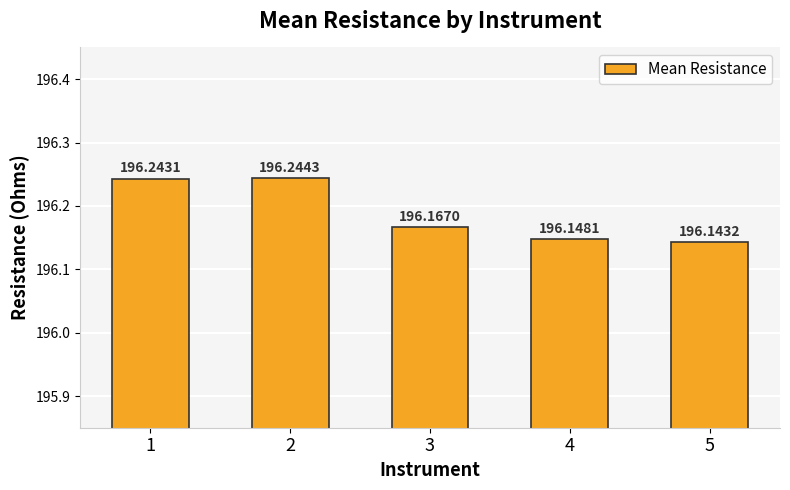

How many categories are shown in the chart?

5